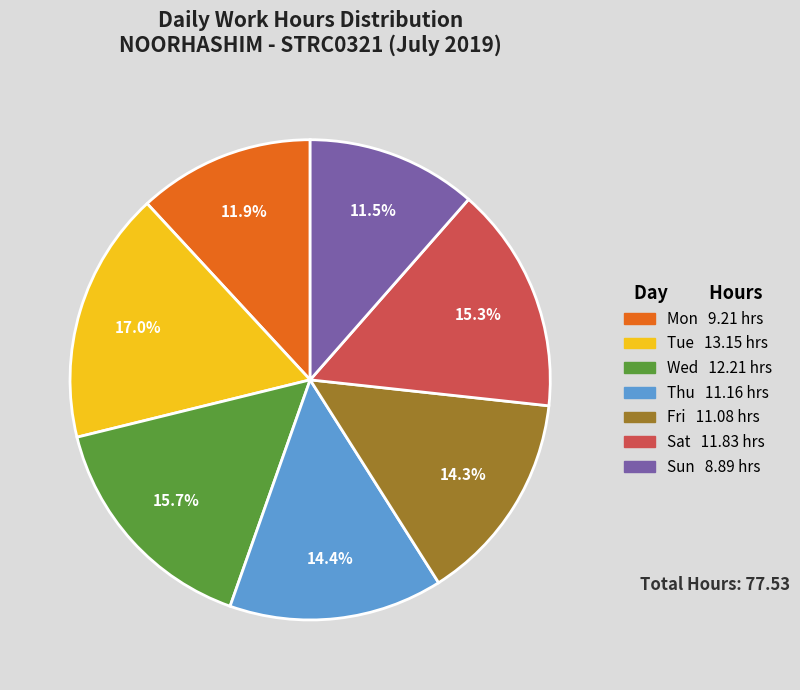

Approximately how many times larger is the value at Sat compared to Tue?

0.9